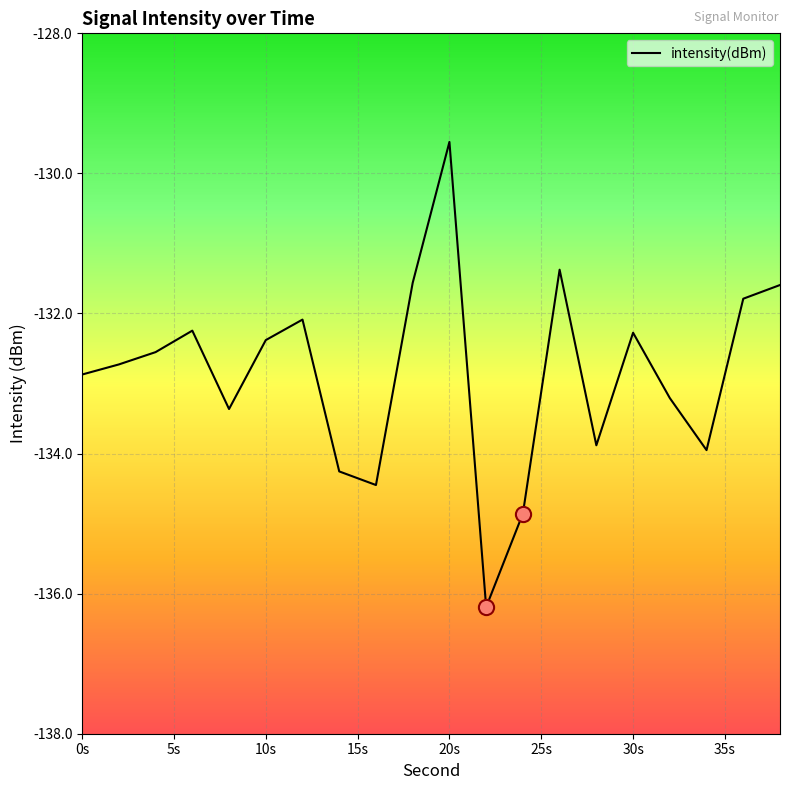

What is the maximum value shown in the chart?

-129.6